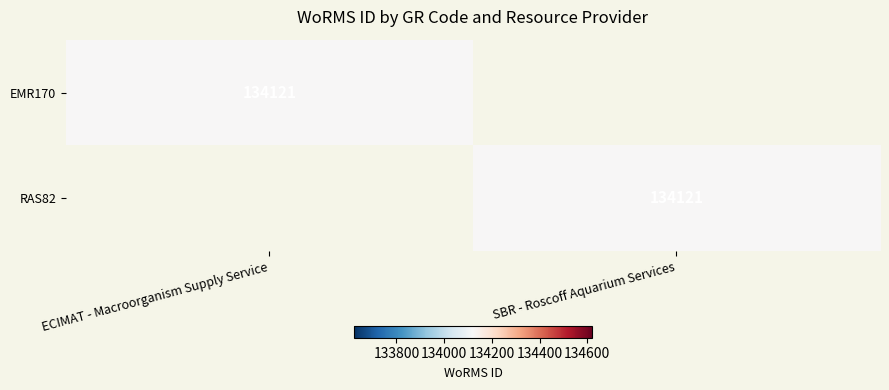

The value of RAS82 at SBR - Roscoff Aquarium Services is 134121. True or false?

True